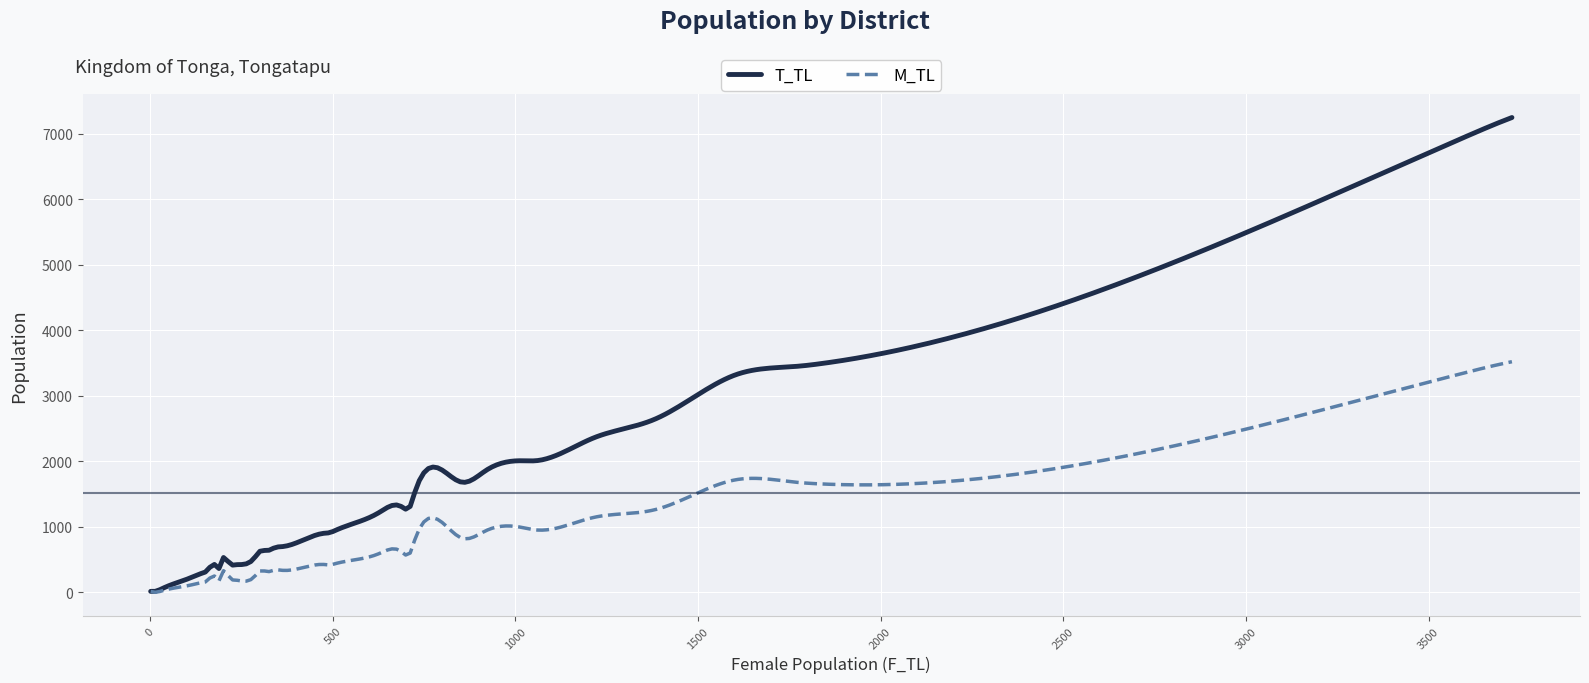

What is the greatest value displayed?

7244.0